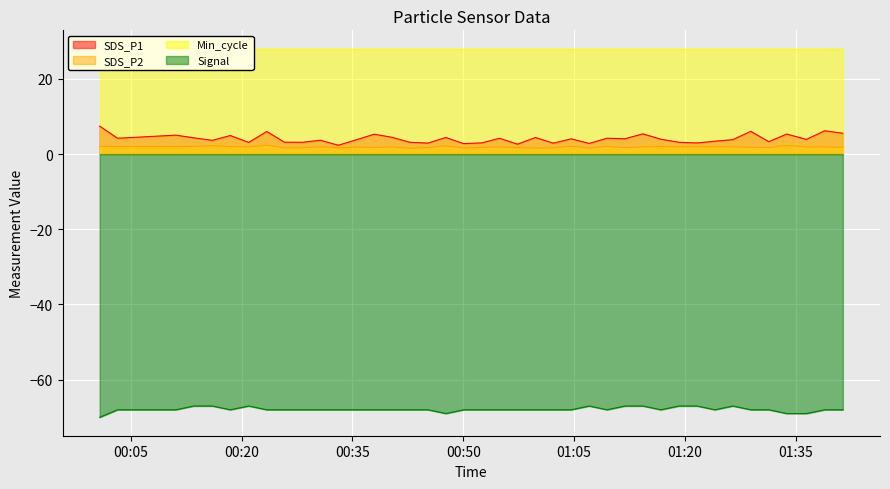

True or false: SDS_P1 and SDS_P2 cross at least once.

False